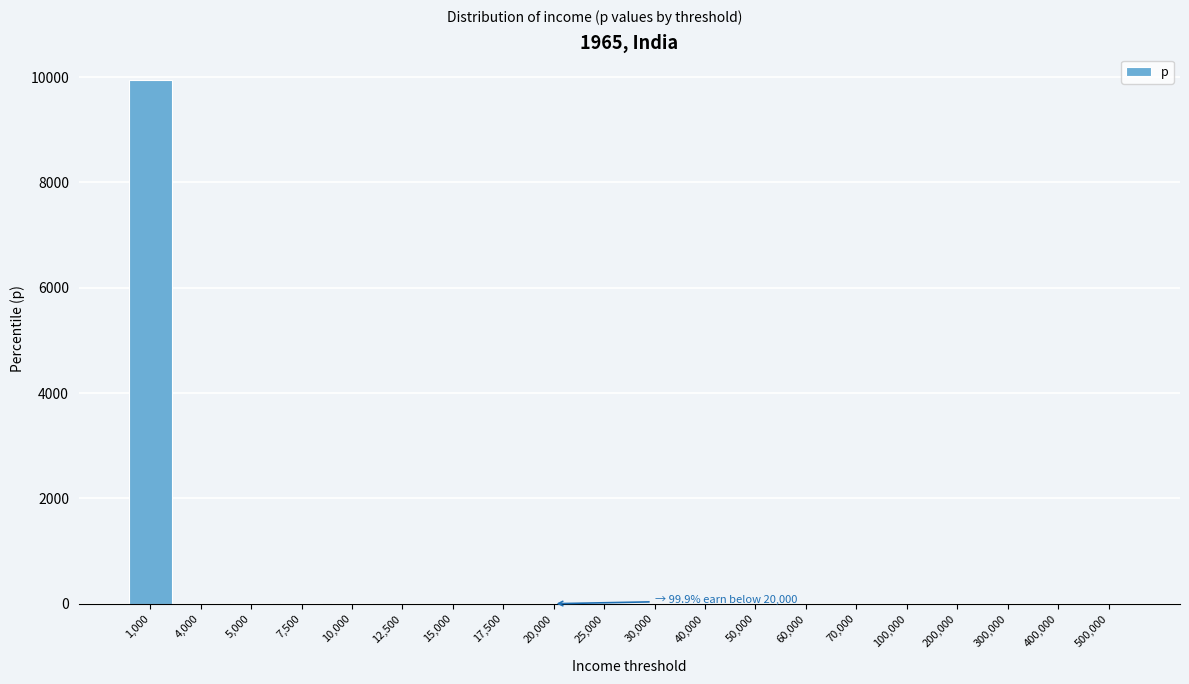

The chart shows a value of 1.1 at 40,000. True or false?

True